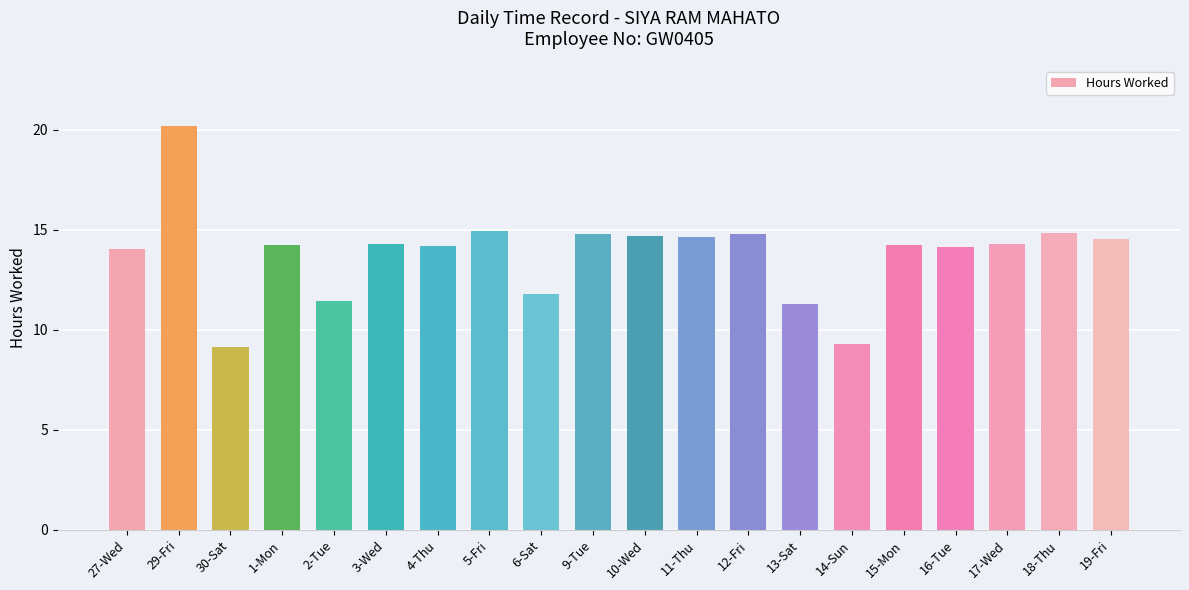

Approximately how many times larger is the value at 10-Wed compared to 17-Wed?

1.0